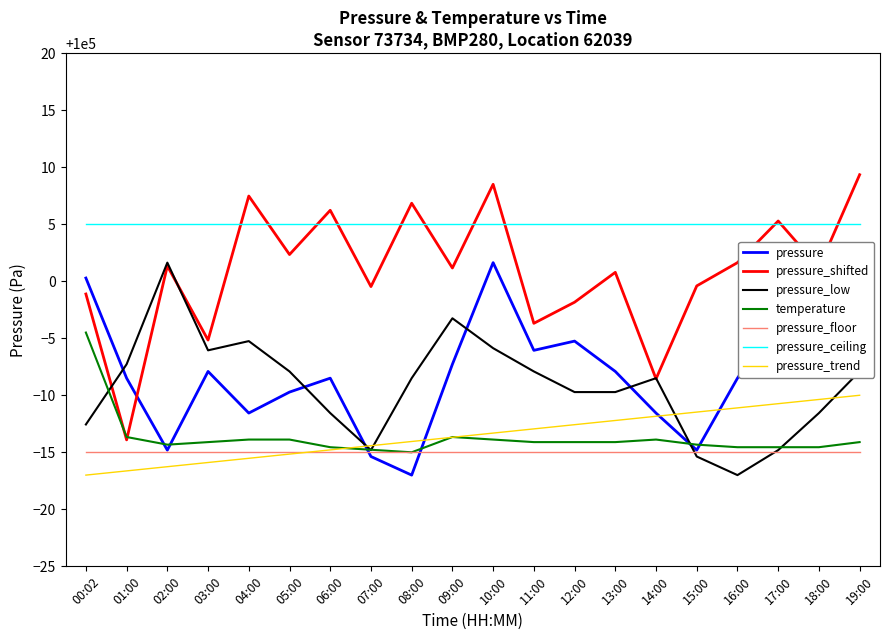

At which category is the sum across all series the highest?

10:00